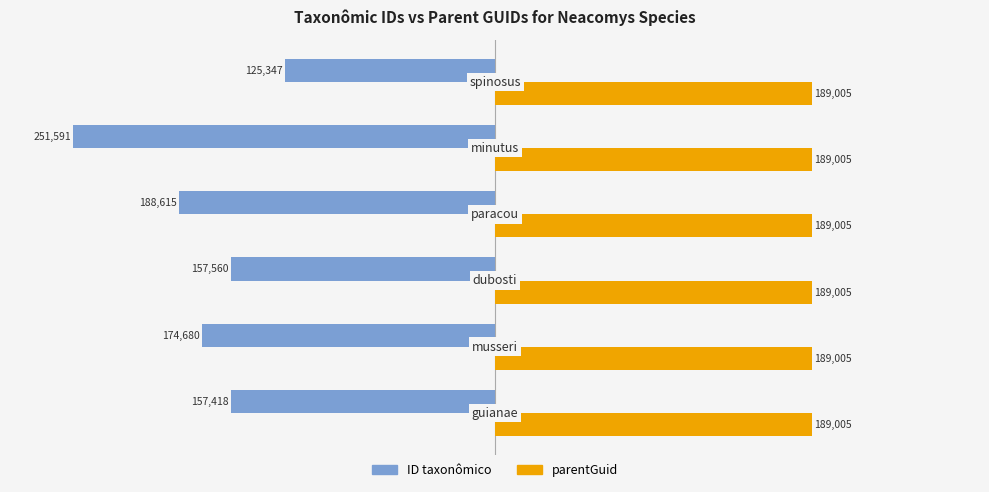

What are all the series names shown in the legend?

ID taxonômico, parentGuid